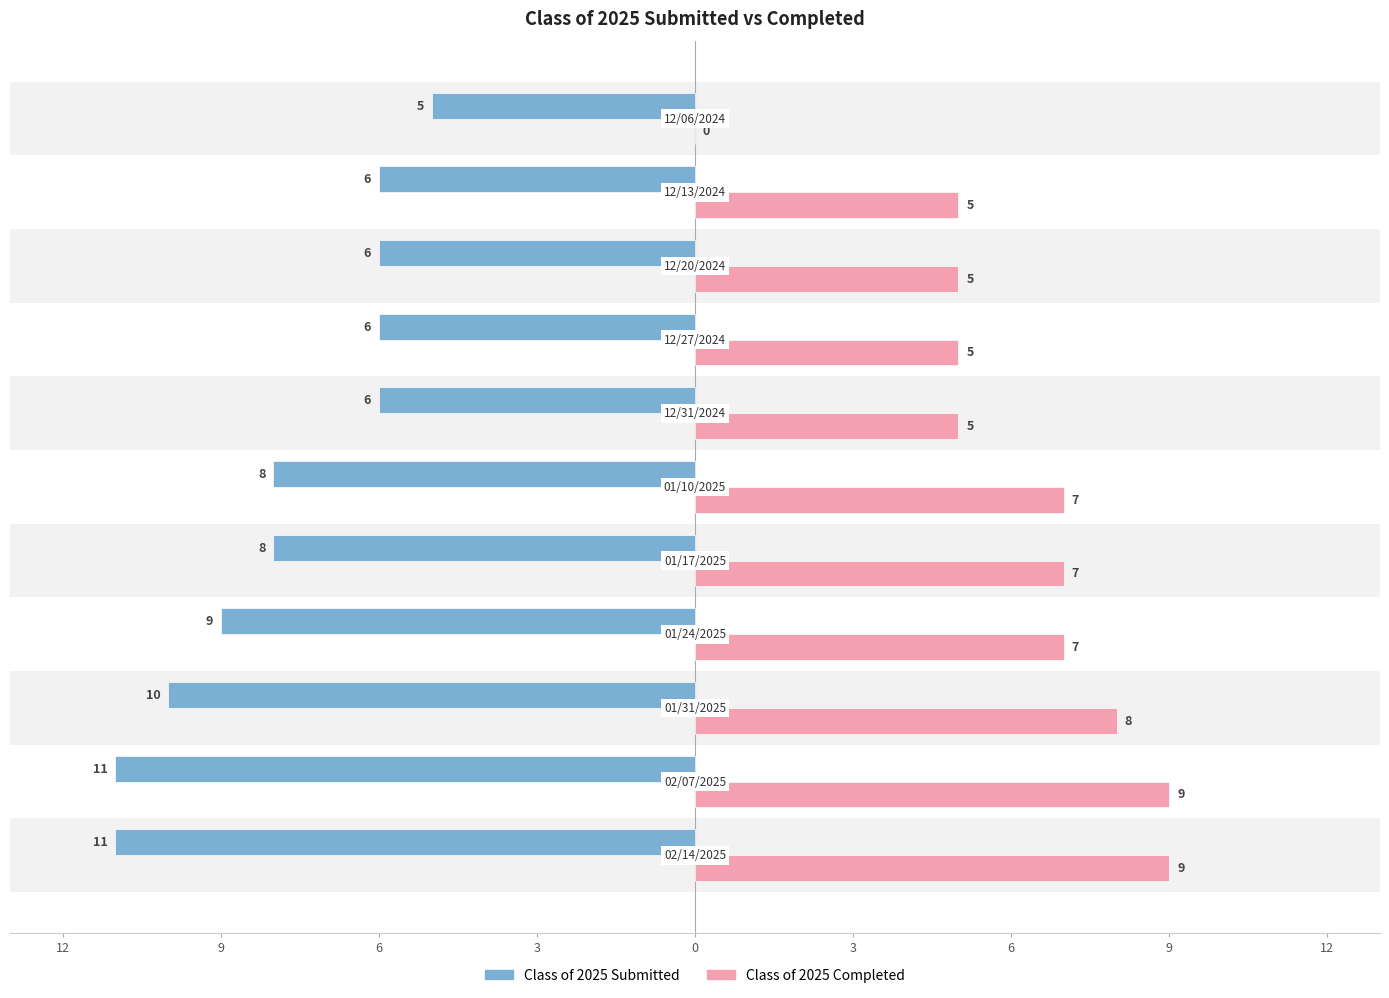

What are all the series names shown in the legend?

Class of 2025 Submitted, Class of 2025 Completed